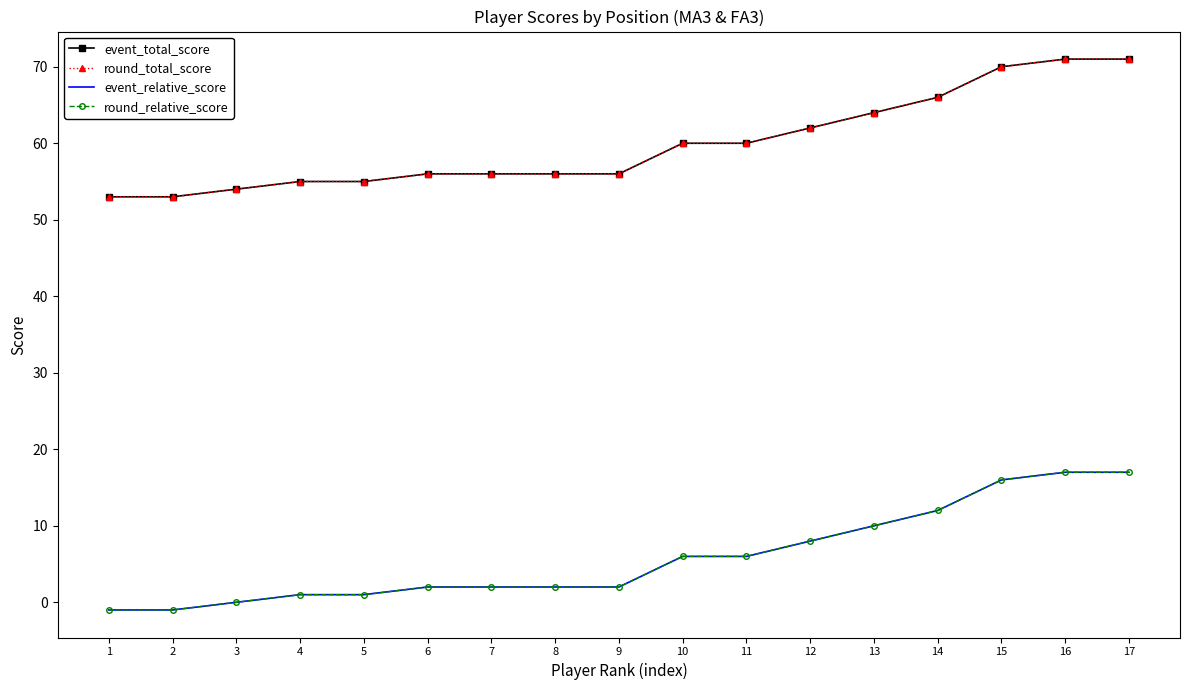

What is the maximum value shown in the chart?

71